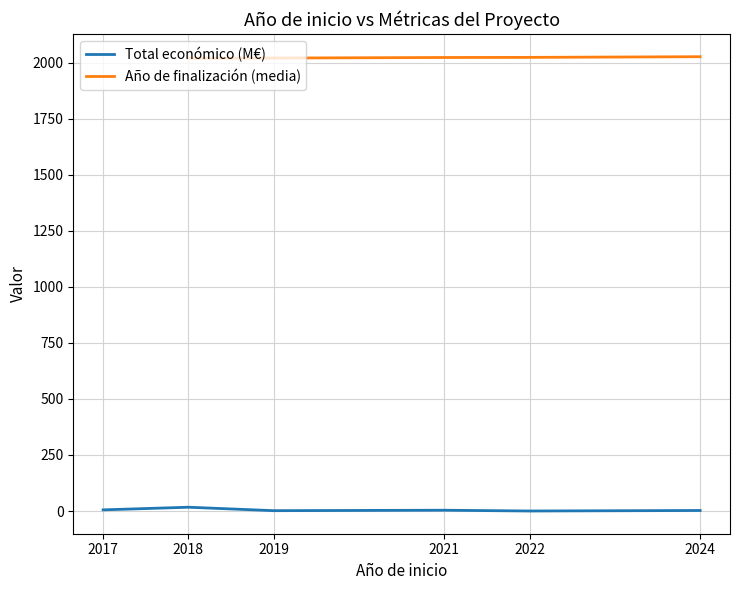

Which category has the lowest value in the Total económico (M€) series?

2022